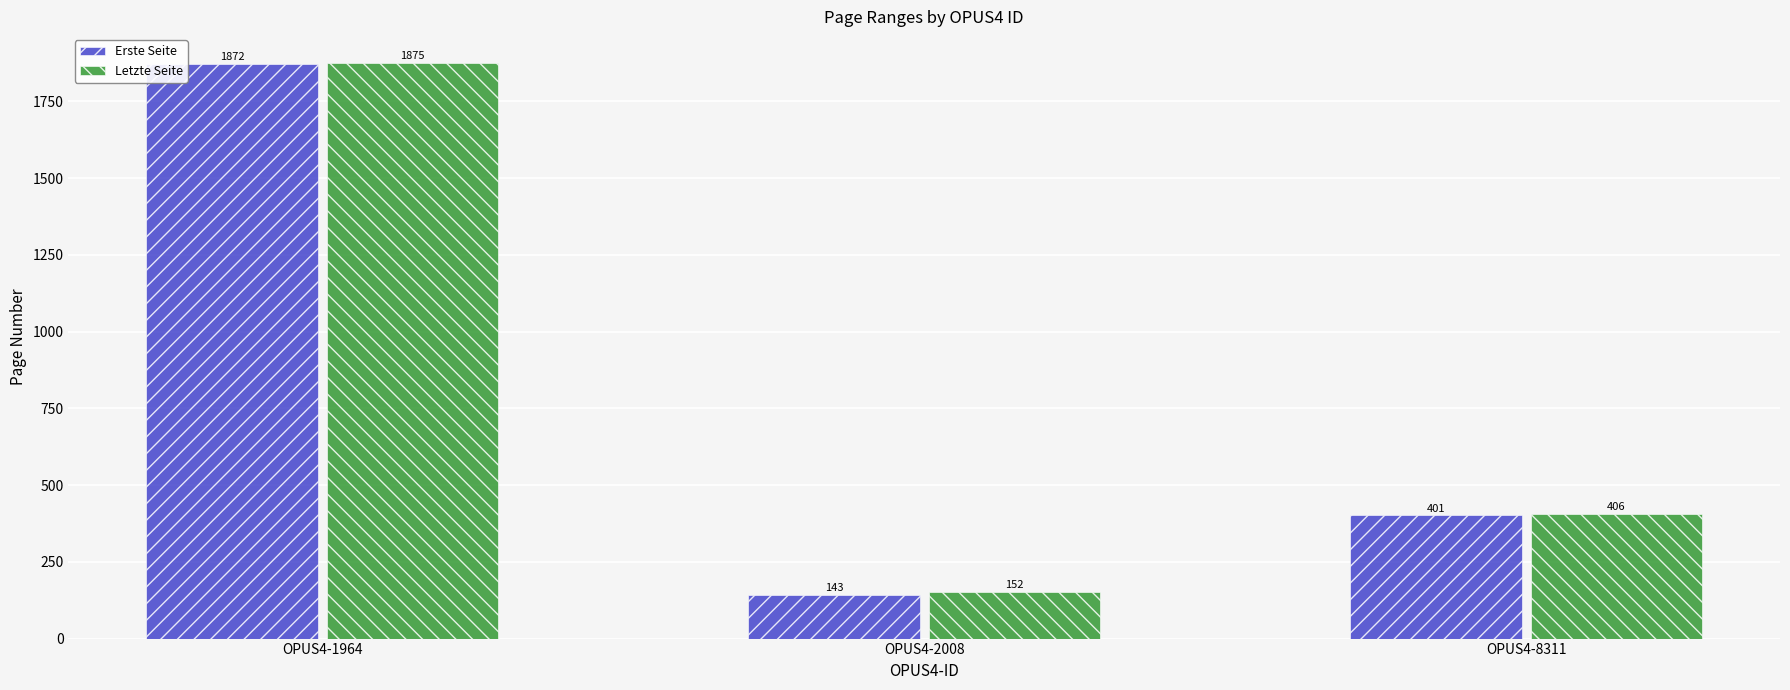

What is the value of the Letzte Seite bar at the 2nd from the left?

152